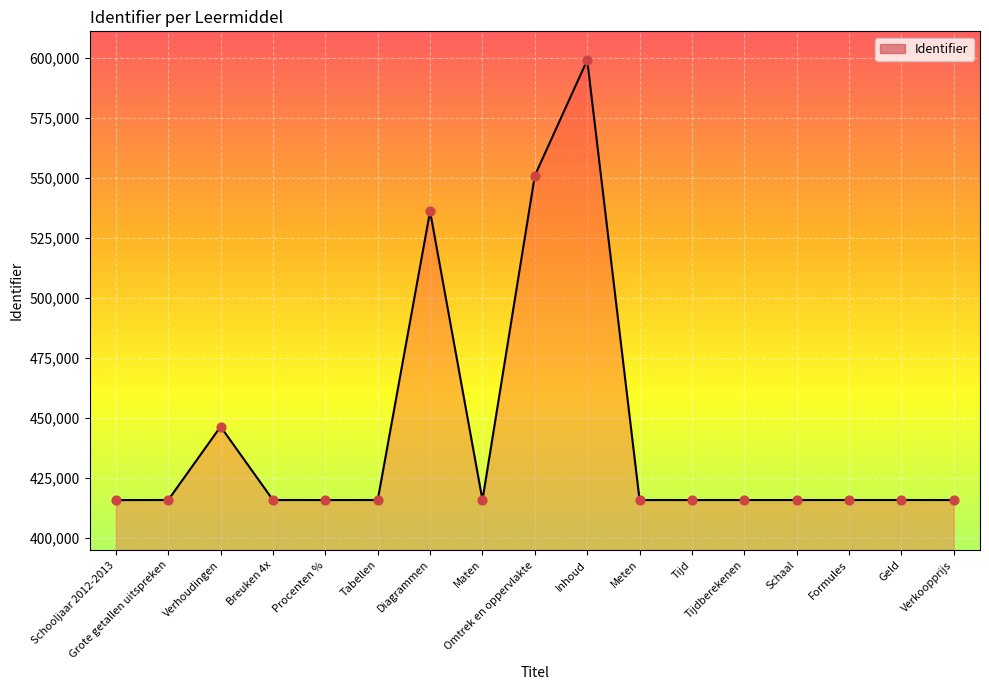

What is the change in value from Grote getallen uitspreken to Procenten %?

-14